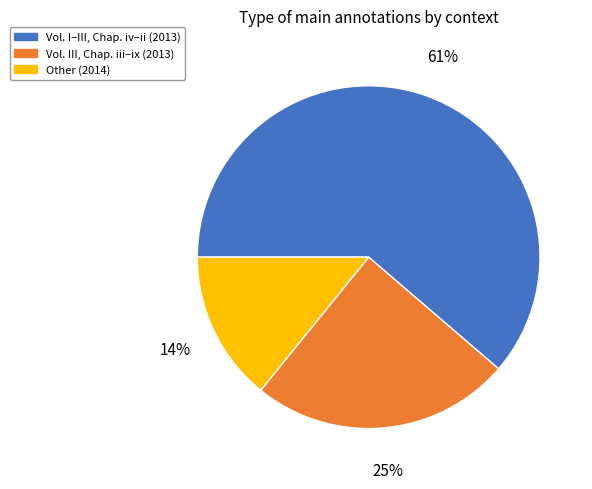

To the nearest percent, what is the average slice percentage?

33%